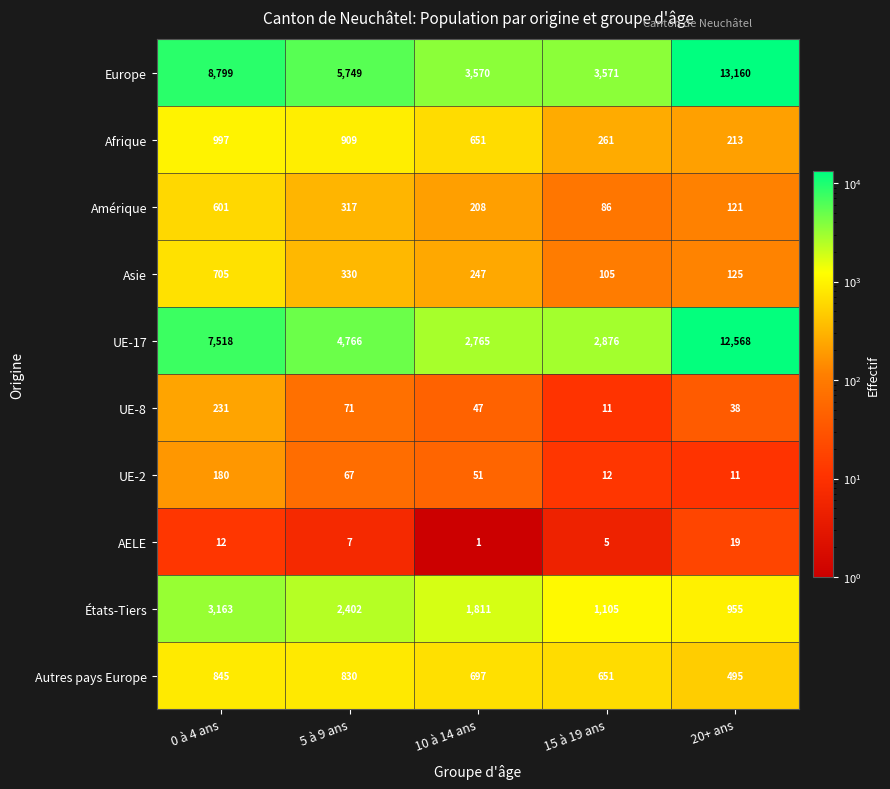

At which label does AELE first exceed 7?

0 à 4 ans